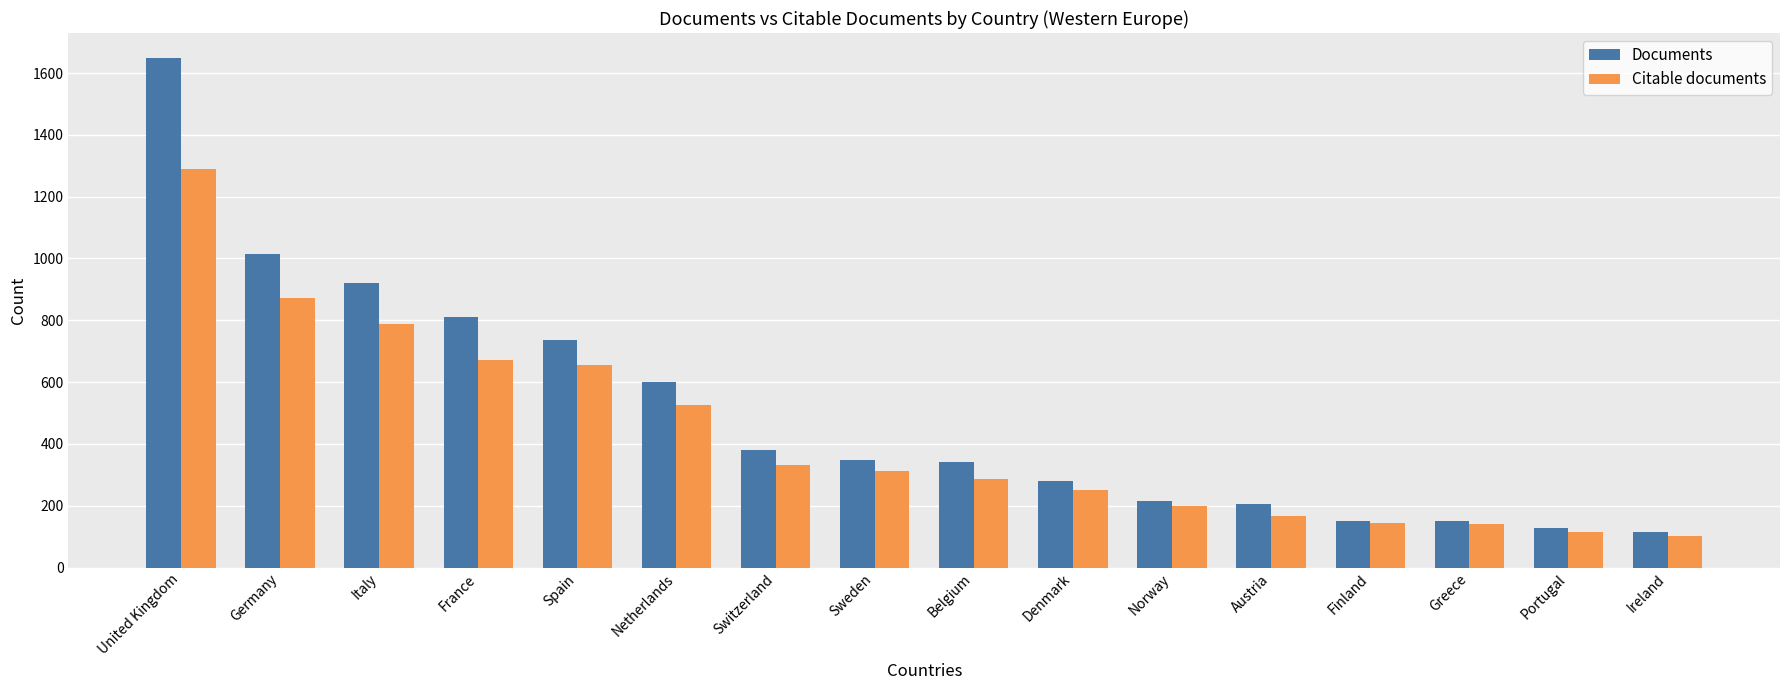

What is the spread (max minus min) of values at Finland?

9